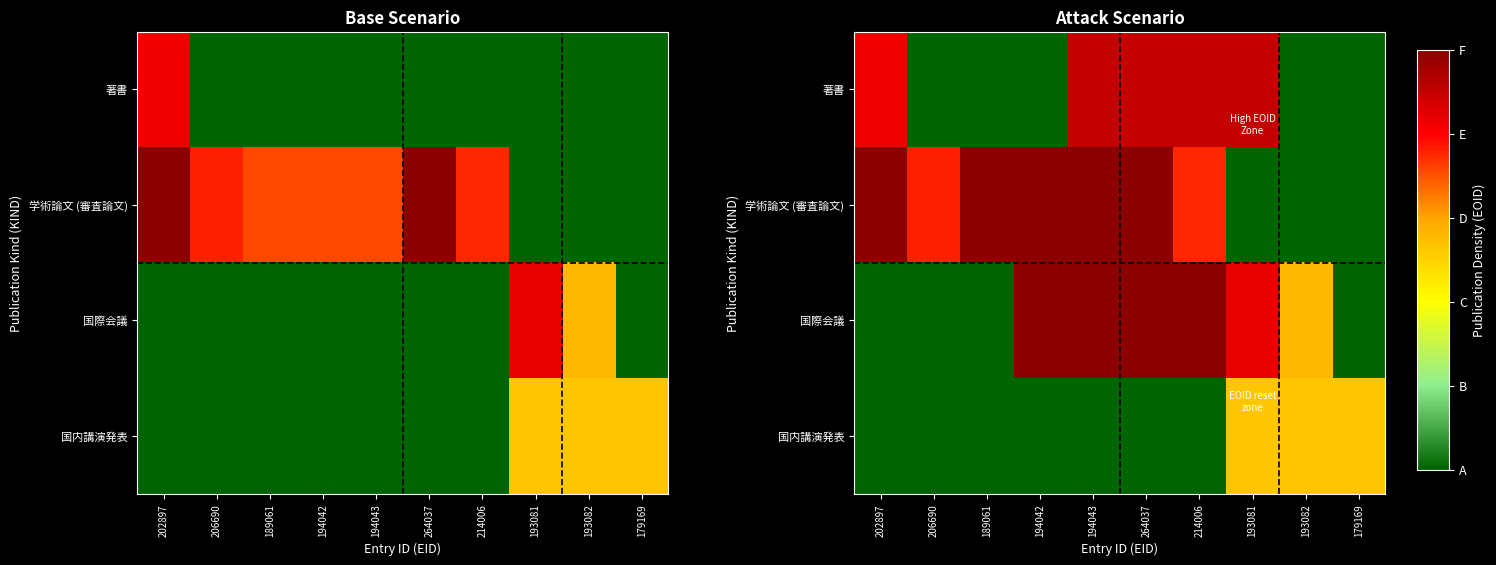

List the series in order of their peak value, lowest first.

国内講演発表, 著書, 学術論文 (審査論文), 国際会議